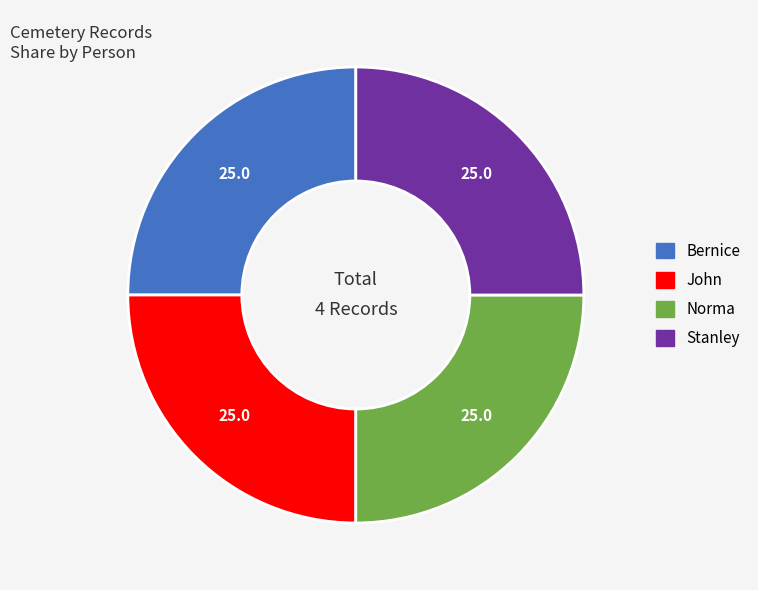

Is it true that Stanley is 25% of the pie?

True